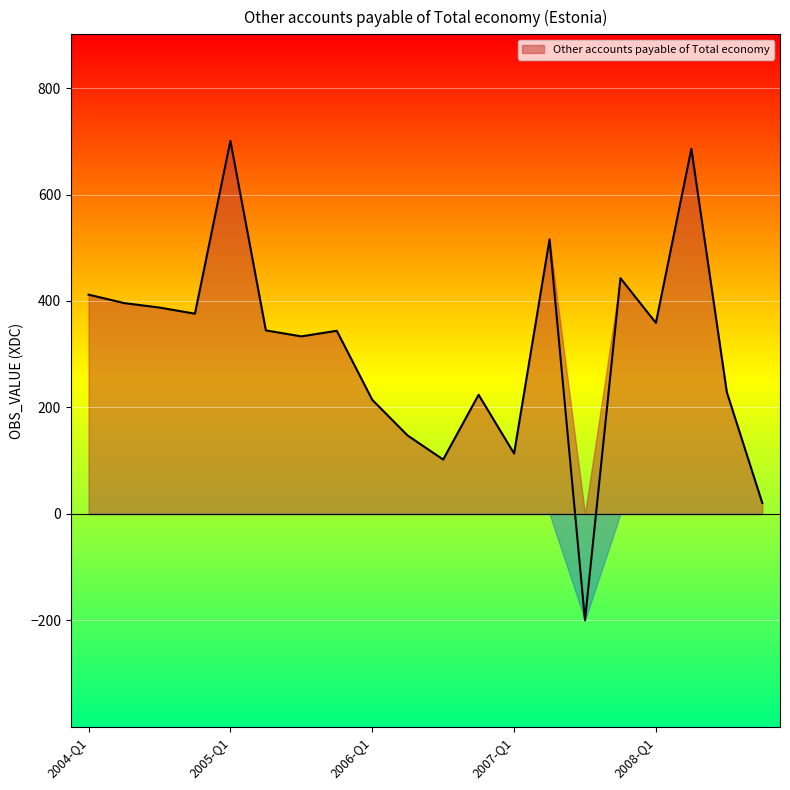

Does the chart display data point markers on the line(s)?

No